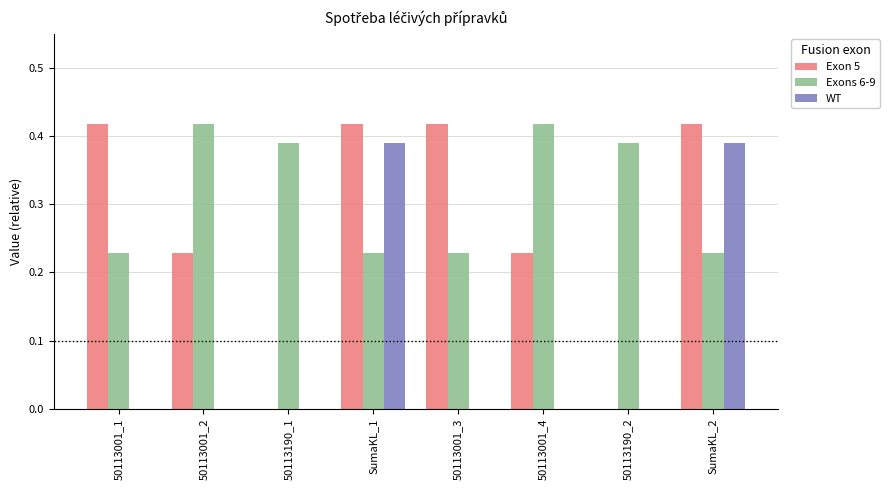

Is it true that WT equals 0.0 at 50113001_1?

True